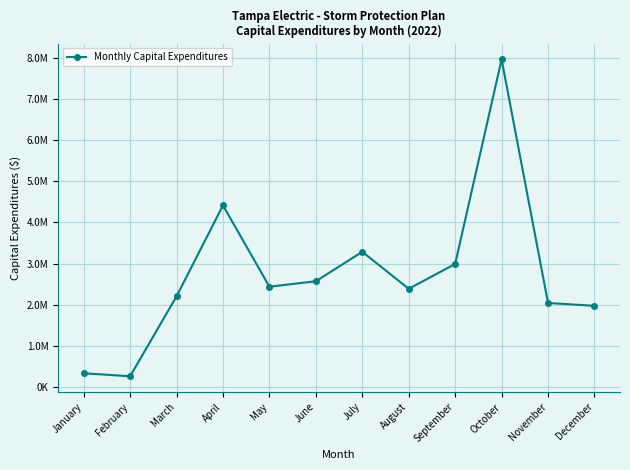

Approximately how many times larger is the value at April compared to December?

2.2